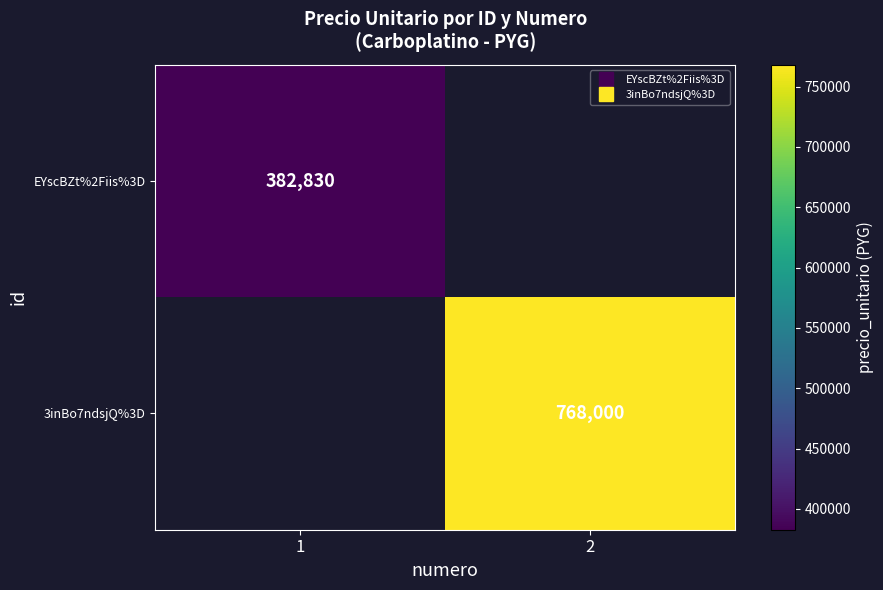

The value of 3inBo7ndsjQ%3D at 2 is 768000.0. True or false?

True